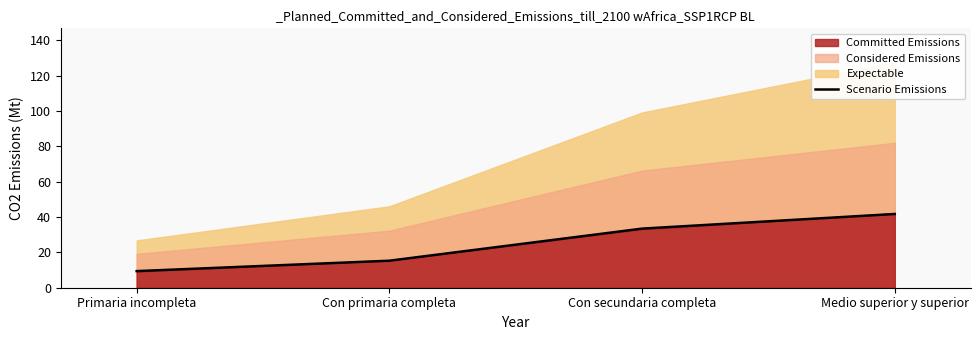

Is it true that the value at Con primaria completa is 15.3?

True